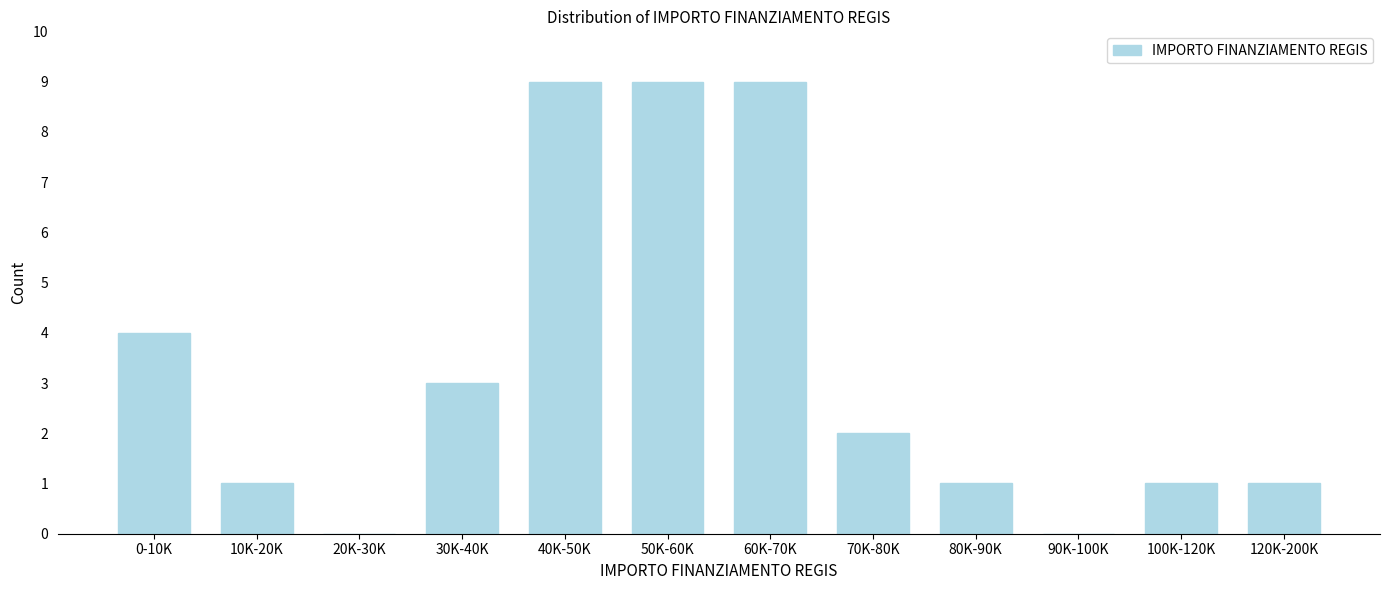

Reading right to left, list all the values displayed in this chart.

120K-200K=1	100K-120K=1	90K-100K=0	80K-90K=1	70K-80K=2	60K-70K=9	50K-60K=9	40K-50K=9	30K-40K=3	20K-30K=0	10K-20K=1	0-10K=4